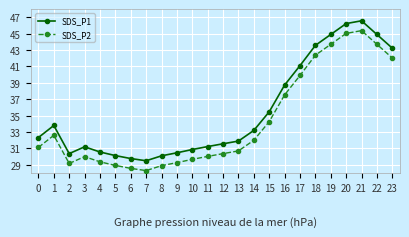

True or false: SDS_P1 and SDS_P2 intersect in this chart.

False